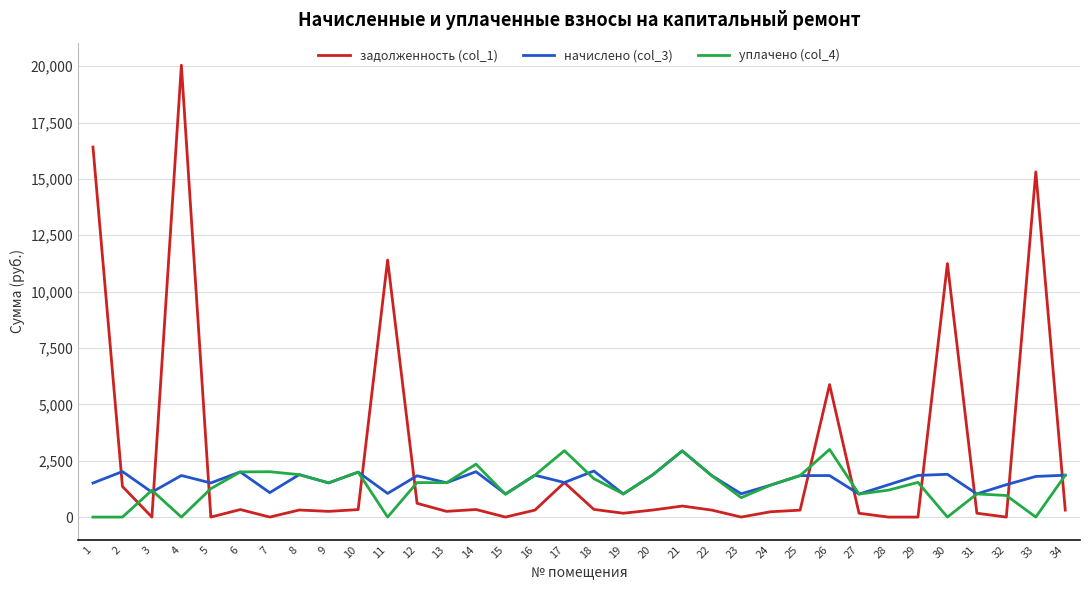

Where is the first local maximum for начислено (col_3)?

2